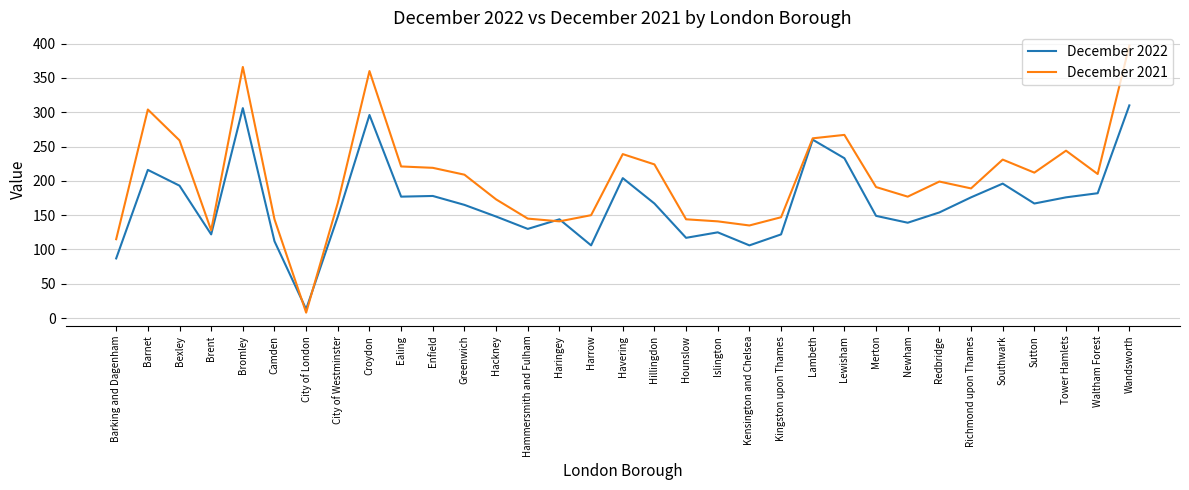

What is the difference between the highest and lowest values at Sutton?

45